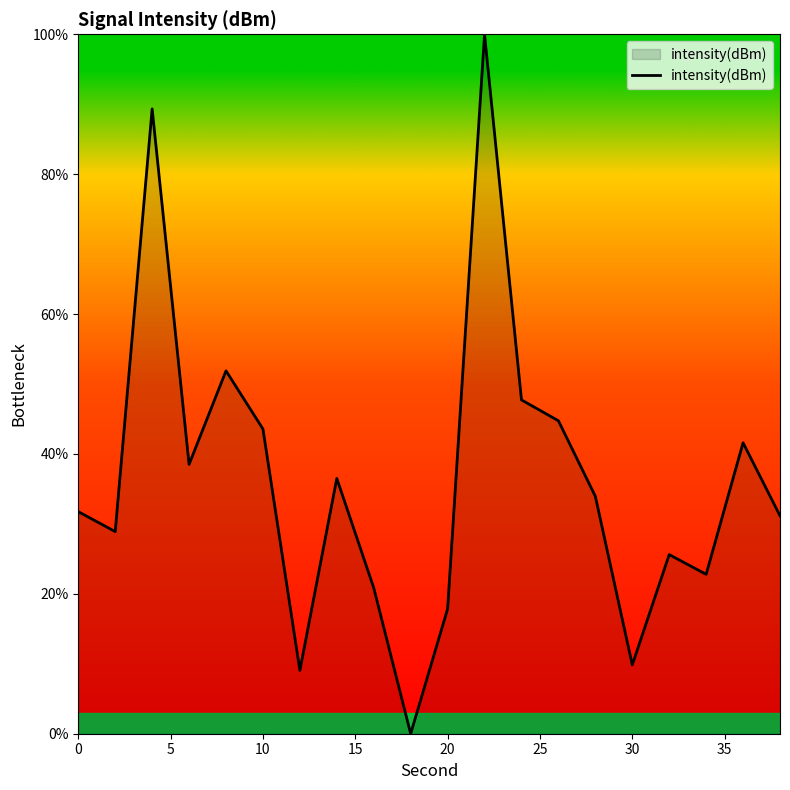

What is the greatest value displayed?

100.0